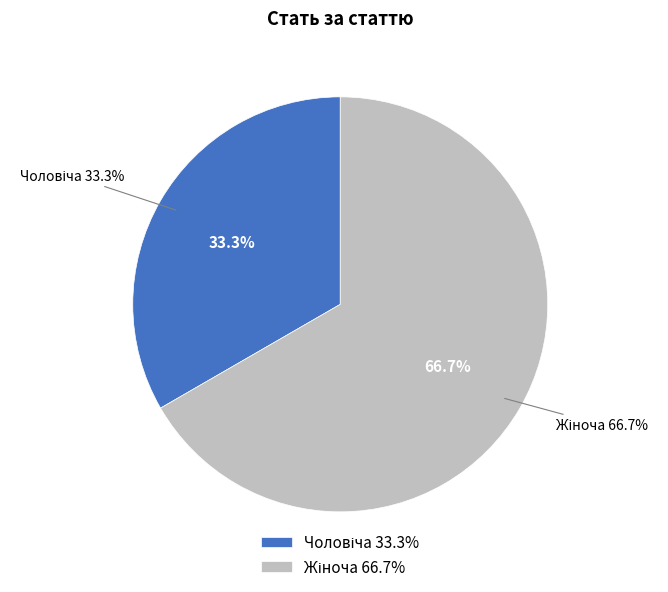

Is there a majority slice in this chart?

Yes